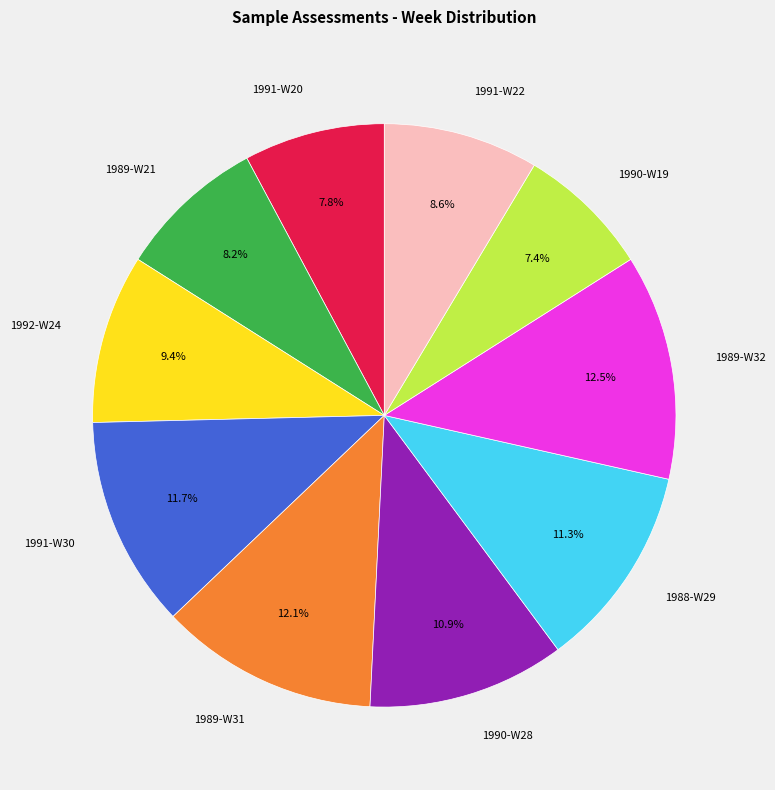

Is the sum of 1989-W21 and 1988-W29 greater than half?

No